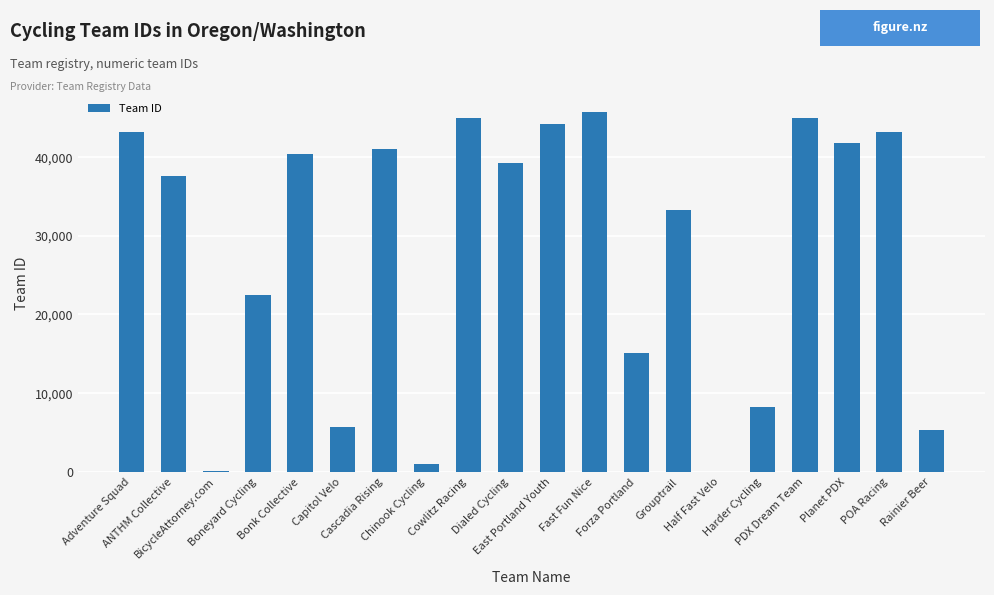

What is the ratio of the value at Capitol Velo to the value at Adventure Squad?

0.1